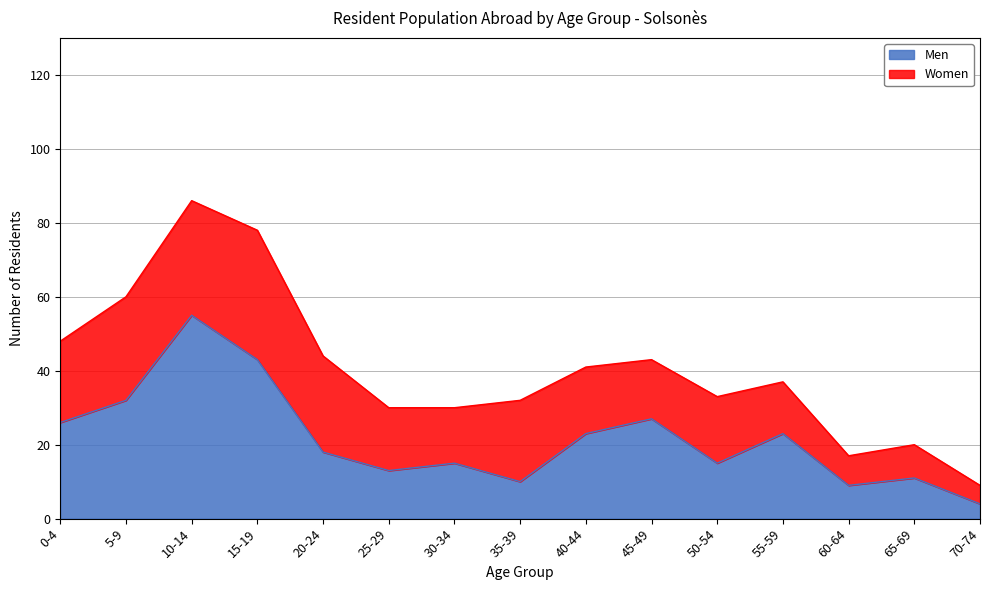

List the labels in order of value, largest first.

10-14, 15-19, 5-9, 45-49, 0-4, 40-44, 55-59, 20-24, 30-34, 50-54, 25-29, 65-69, 35-39, 60-64, 70-74